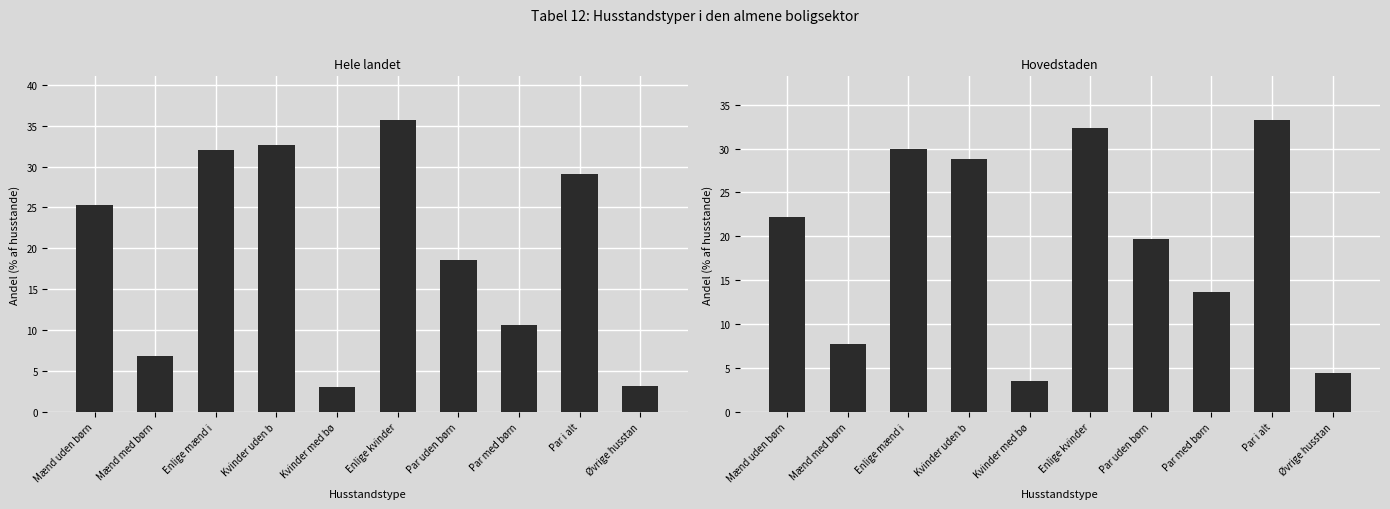

True or false: Hovedstaden has a value of 7.7 at Mænd med børn.

True